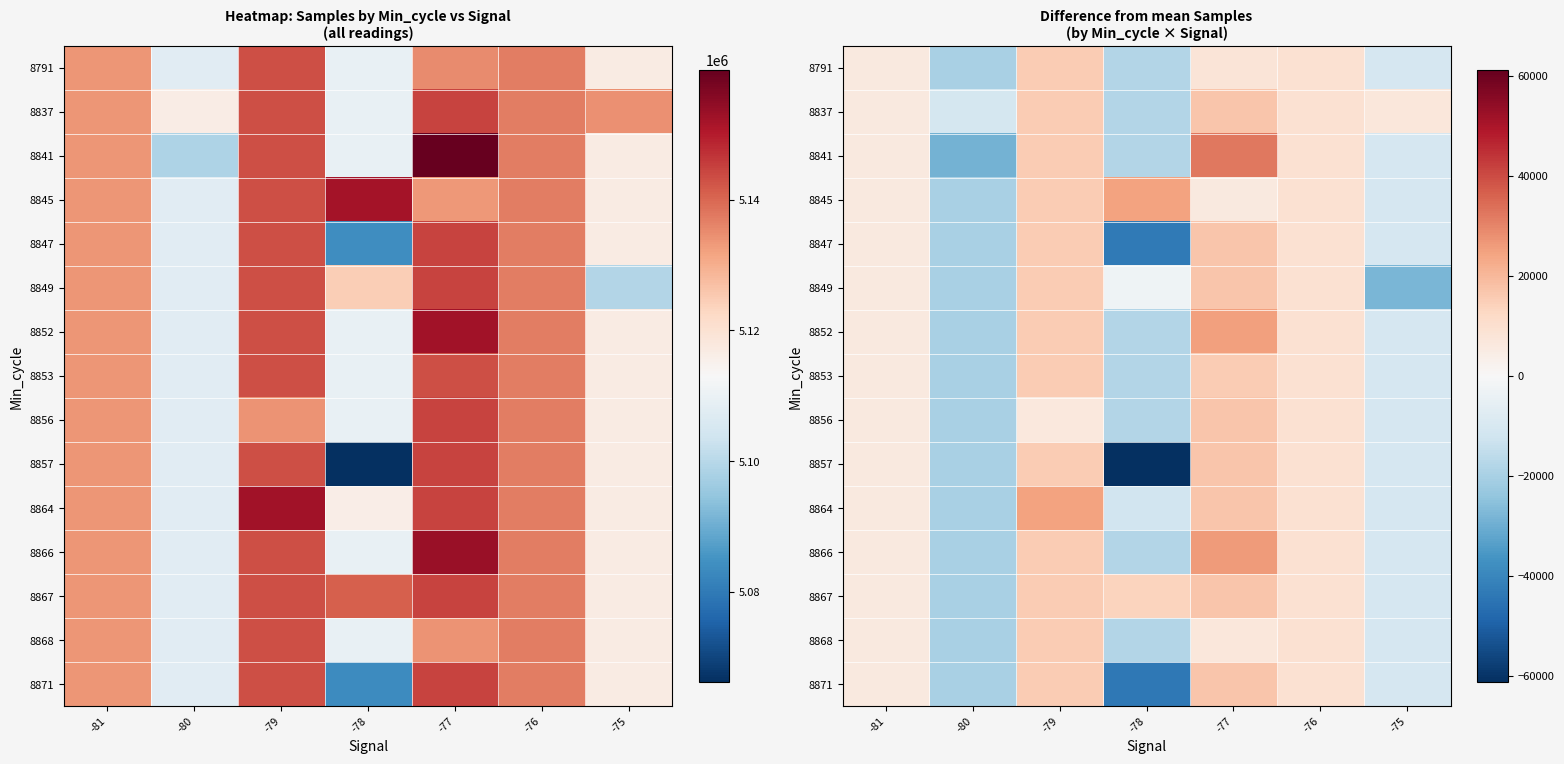

Count the number of data series in this chart.

15